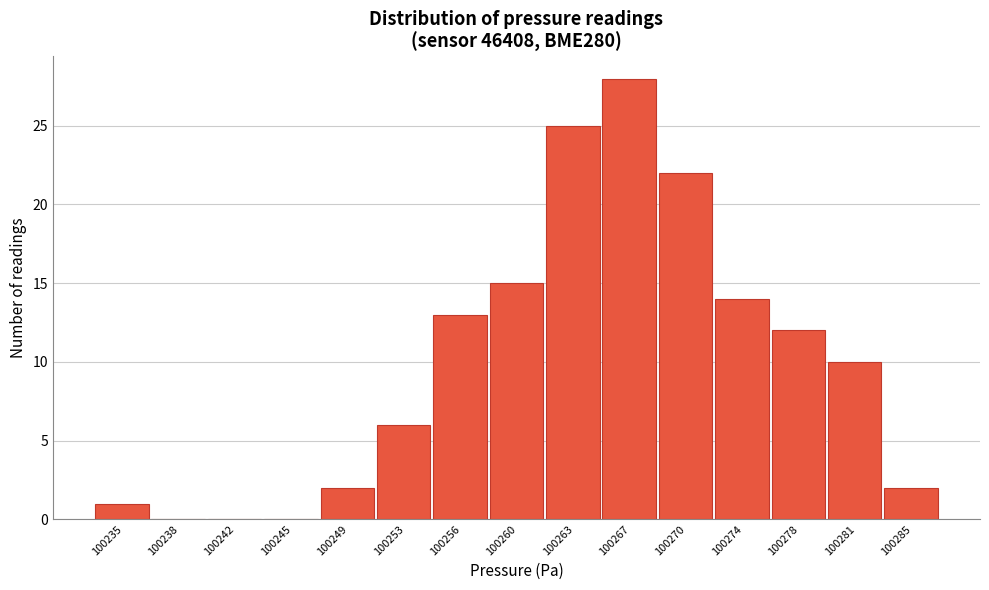

Reading left to right, what are all the values shown in this chart?

100235=1	100238=0	100242=0	100245=0	100249=2	100253=6	100256=13	100260=15	100263=25	100267=28	100270=22	100274=14	100278=12	100281=10	100285=2